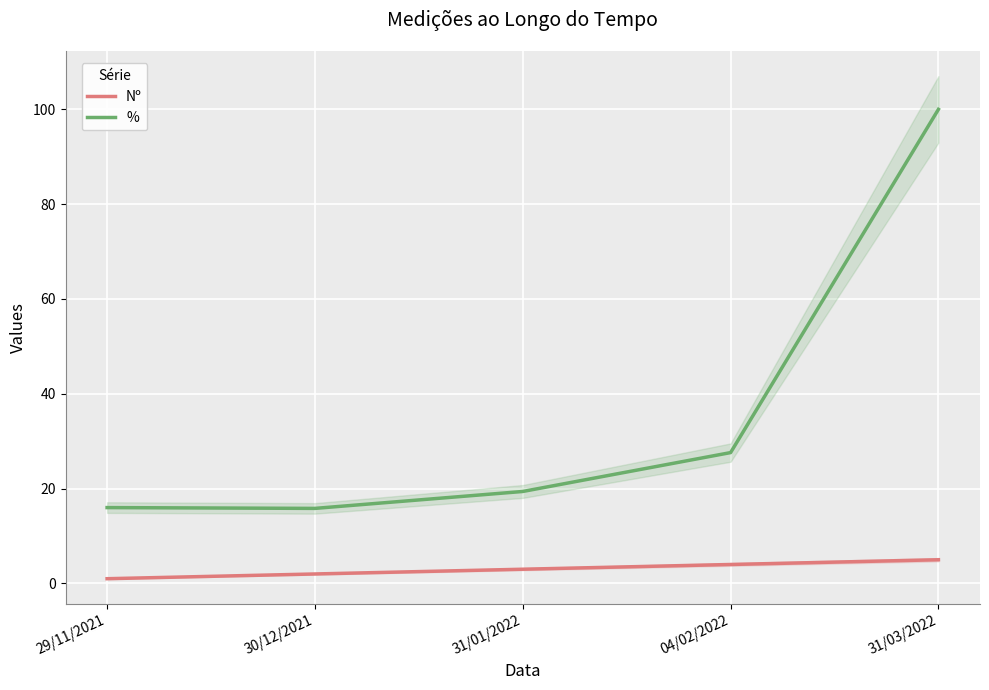

List the series in order of their overall mean, highest first.

%, Nº